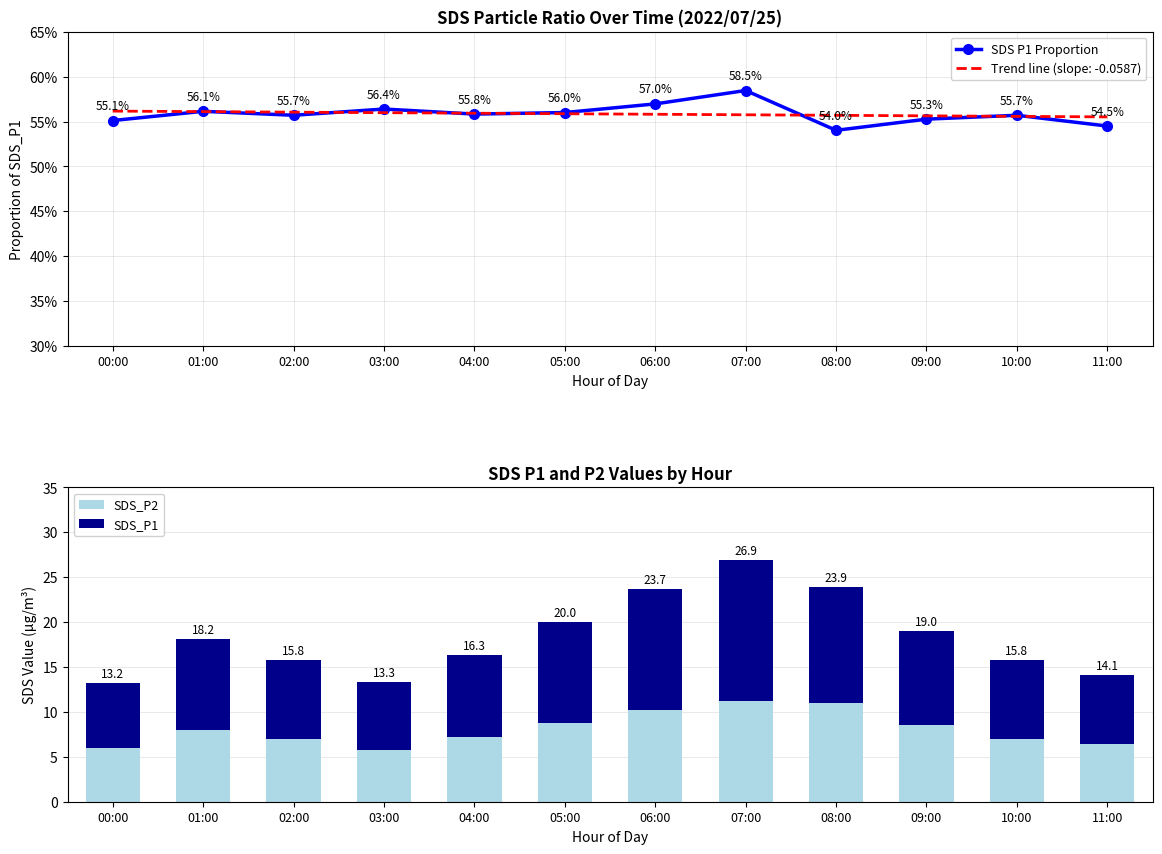

What is the highest value of the SDS_P2 series?

11.2